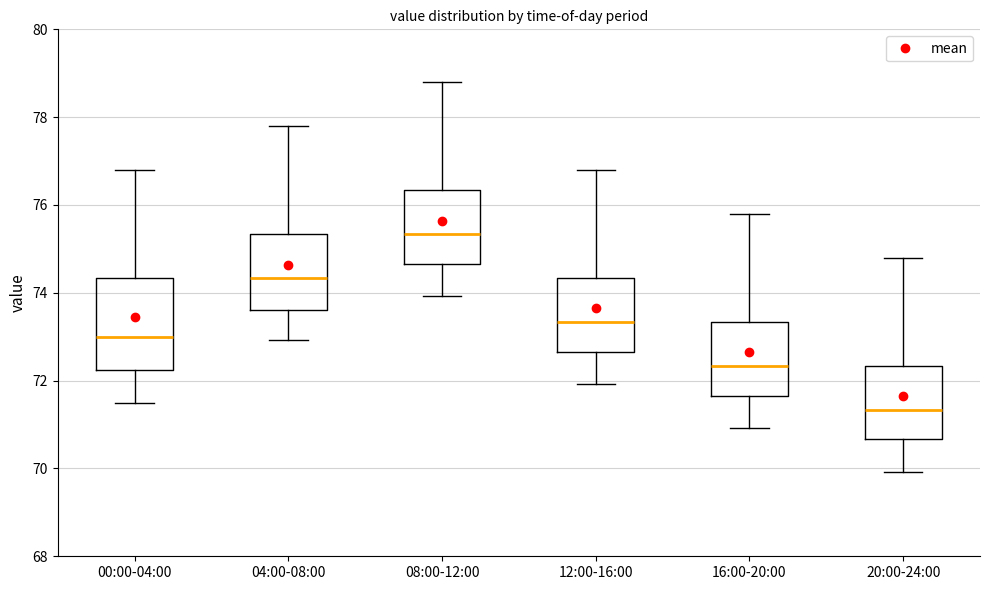

Where is the lower edge of the box for 00:00-04:00 on the y-axis? The values are not printed on the chart, so give them approximately, as read against the axis.

72.2